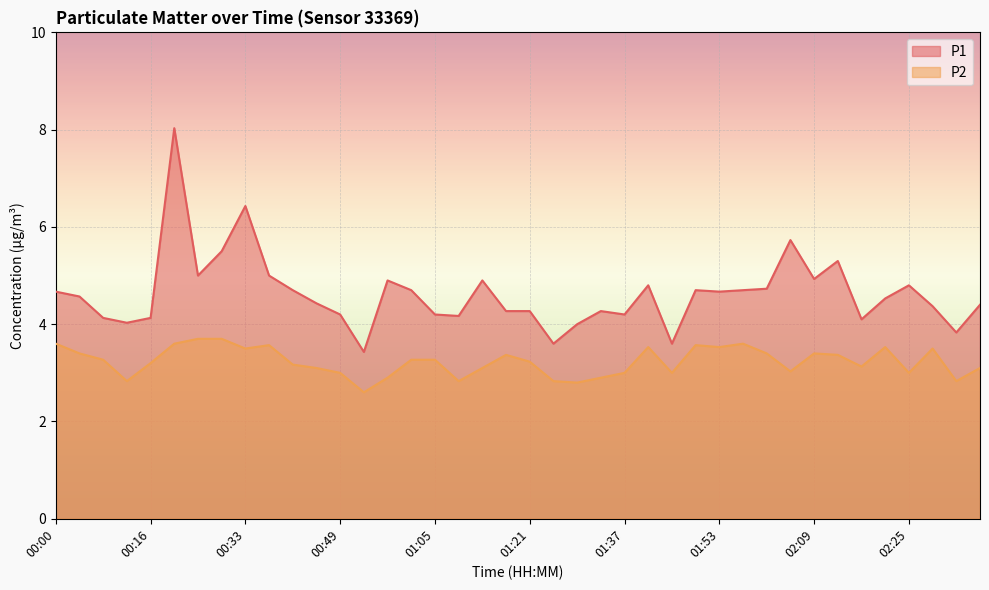

Reading left to right, what are all the values shown in this chart?

P1: 4.7	4.6	4.1	4.0	4.1	8.0	5.0	5.5	6.4	5.0	4.7	4.4	4.2	3.4	4.9	4.7	4.2	4.2	4.9	4.3	4.3	3.6	4.0	4.3	4.2	4.8	3.6	4.7	4.7	4.7	4.7	5.7	4.9	5.3	4.1	4.5	4.8	4.4	3.8	4.4
P2: 3.6	3.4	3.3	2.8	3.2	3.6	3.7	3.7	3.5	3.6	3.2	3.1	3.0	2.6	2.9	3.3	3.3	2.8	3.1	3.4	3.2	2.8	2.8	2.9	3.0	3.5	3.0	3.6	3.5	3.6	3.4	3.0	3.4	3.4	3.1	3.5	3.0	3.5	2.8	3.1